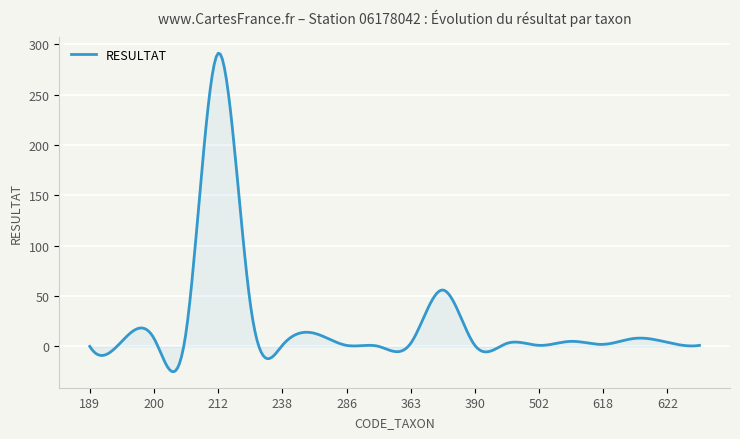

What is the greatest value displayed?

291.1